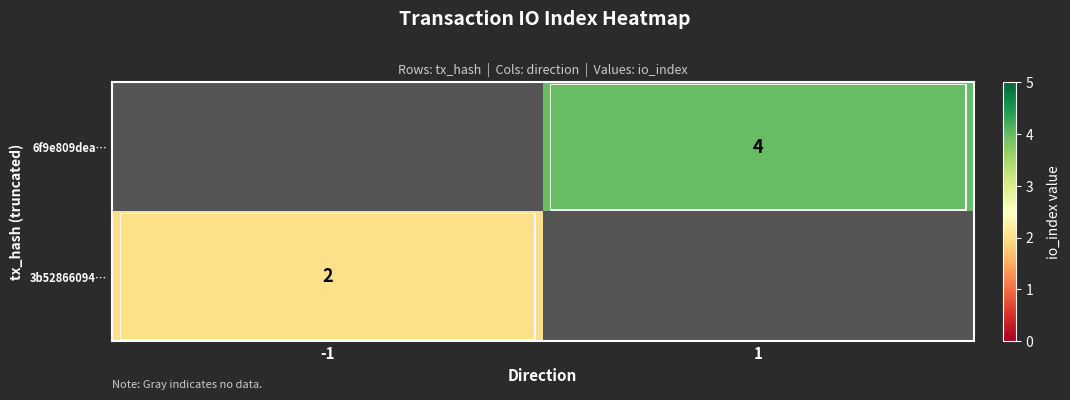

Is the value of 3b52866094… at -1 greater than the value of 6f9e809dea… at 1?

No